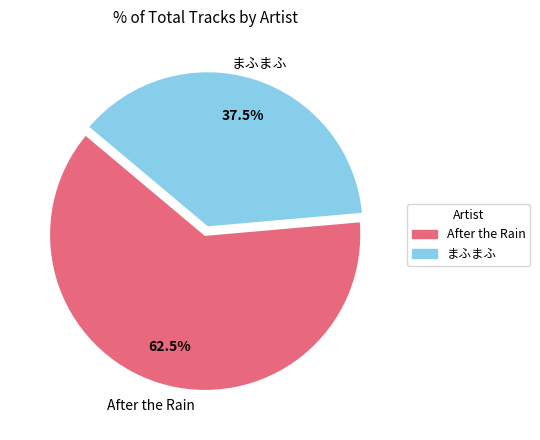

What is the largest slice in the pie chart?

After the Rain